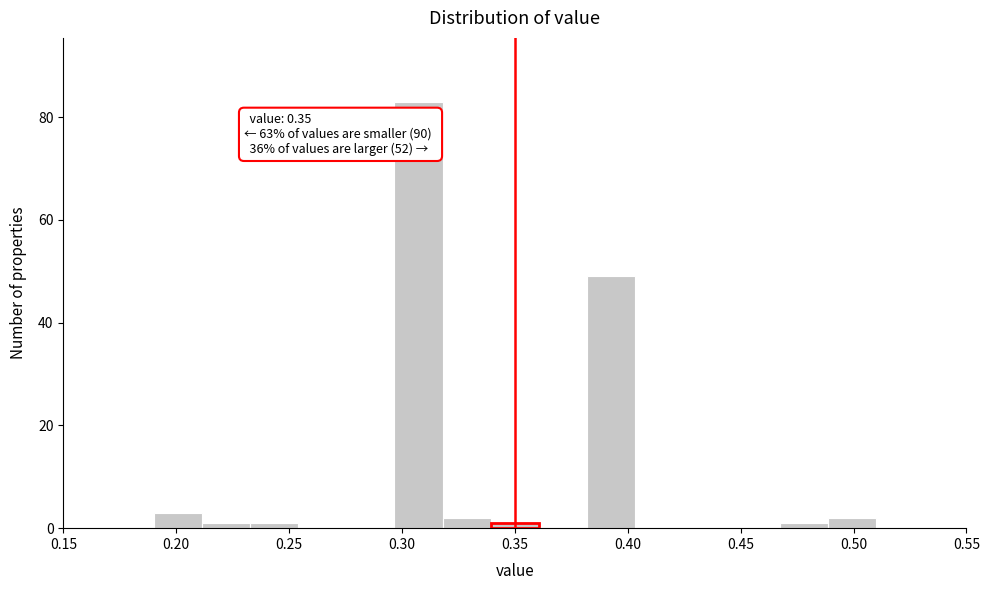

Over which range of the x-axis is the bar tallest?

0.295 to 0.320